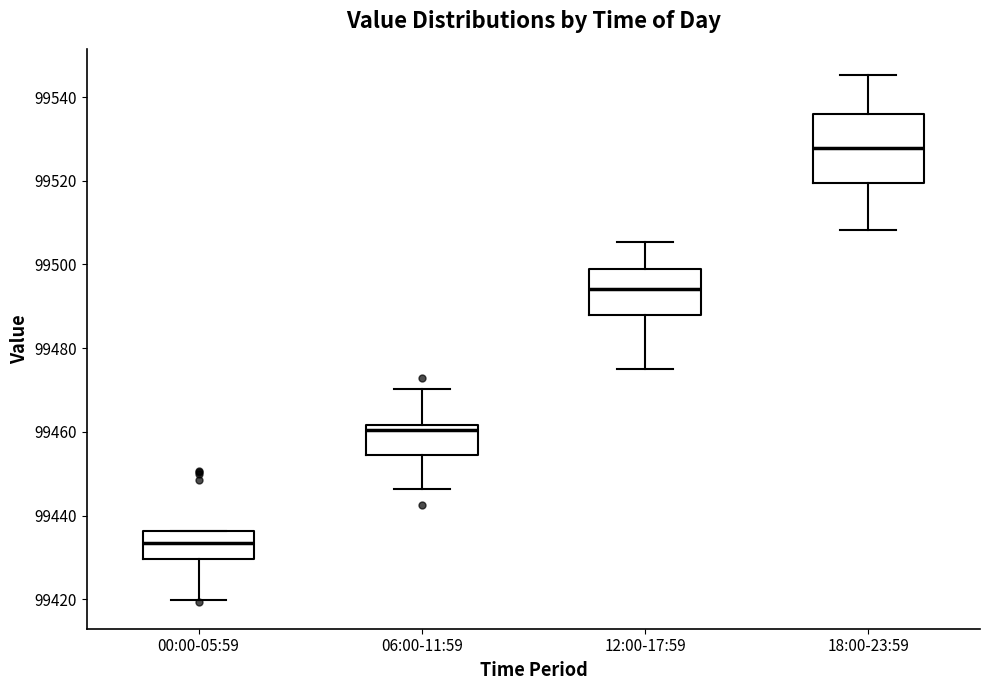

Comparing the boxes themselves (not the whiskers), which one is the tallest?

18:00-23:59